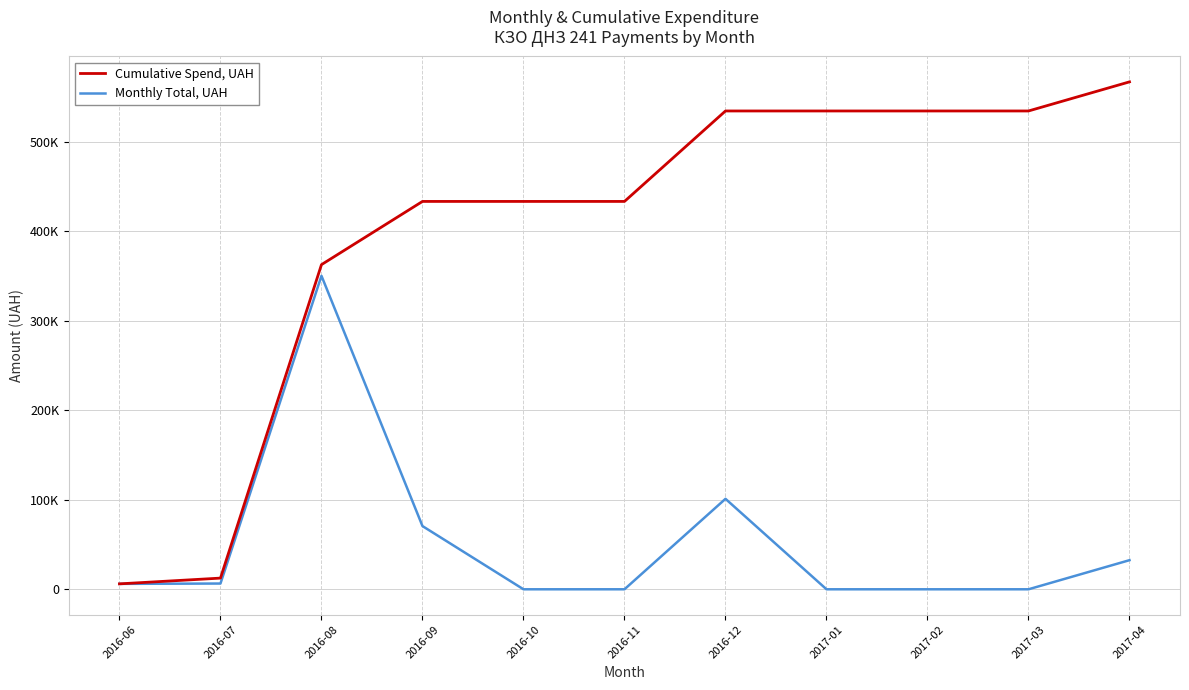

What is the greatest value displayed?

566755.5